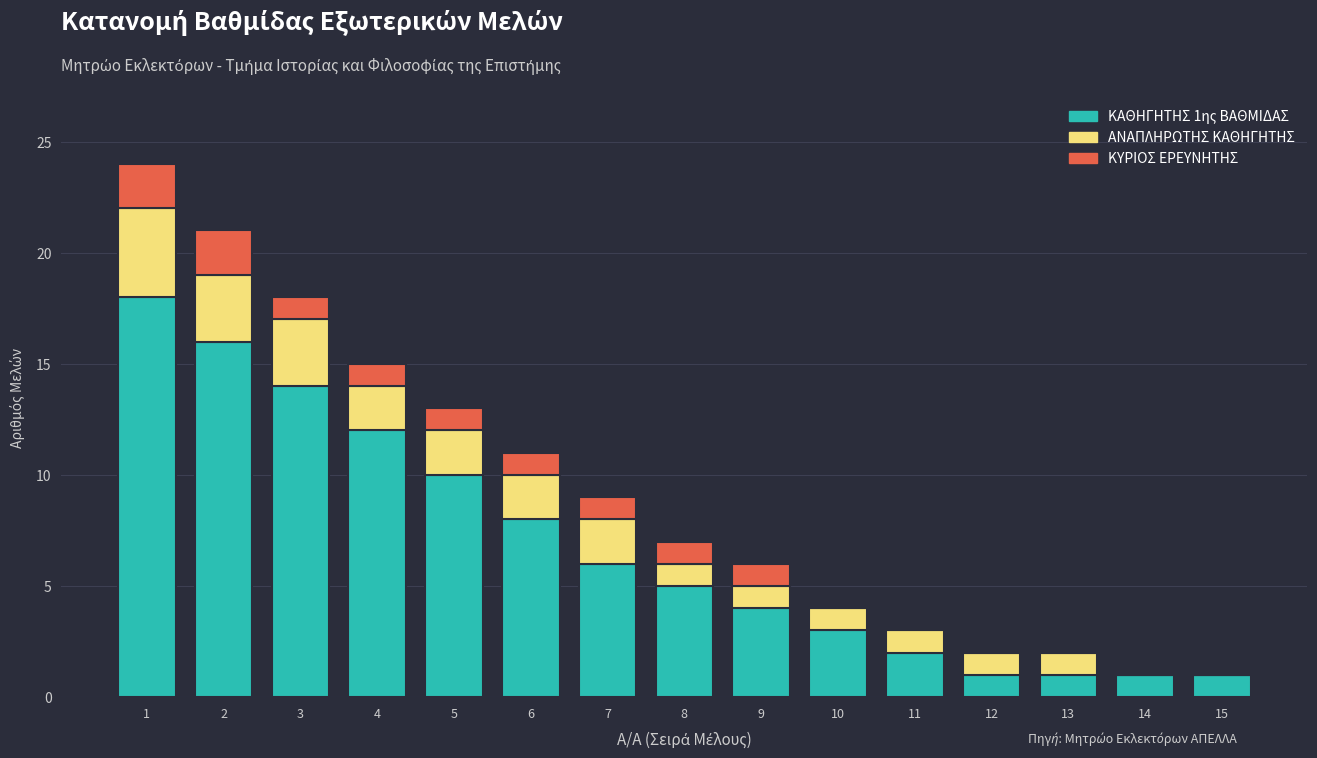

True or false: ΚΑΘΗΓΗΤΗΣ 1ης ΒΑΘΜΙΔΑΣ has a value of 4 at 9.

True